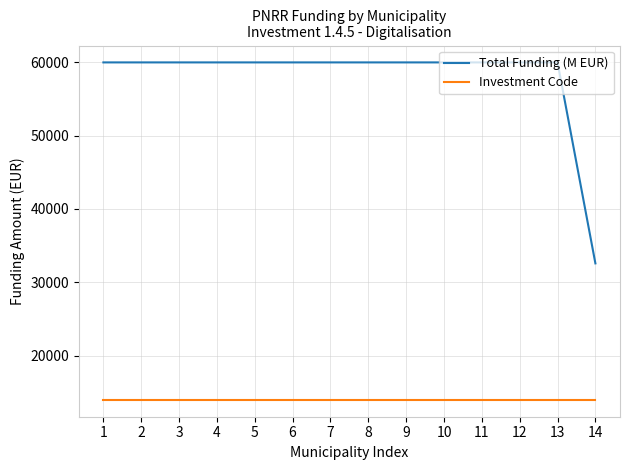

Rank the series by their maximum value, from lowest to highest.

Investment Code, Total Funding (M EUR)